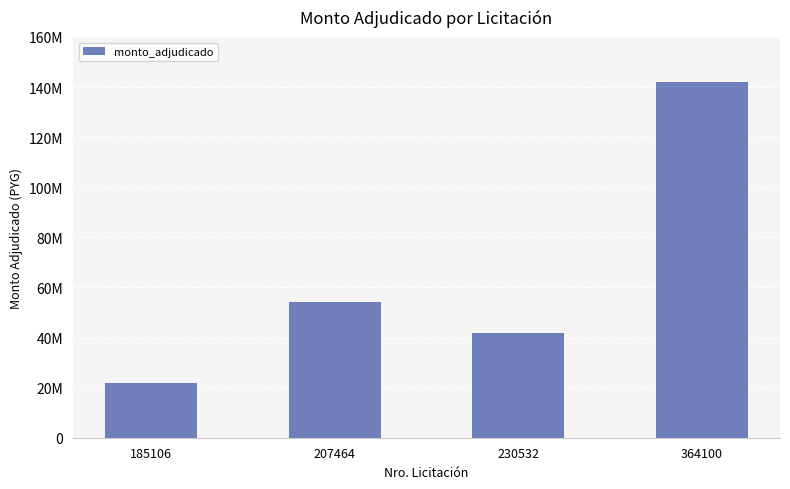

What is the change in value from 185106 to 364100?

+120467000